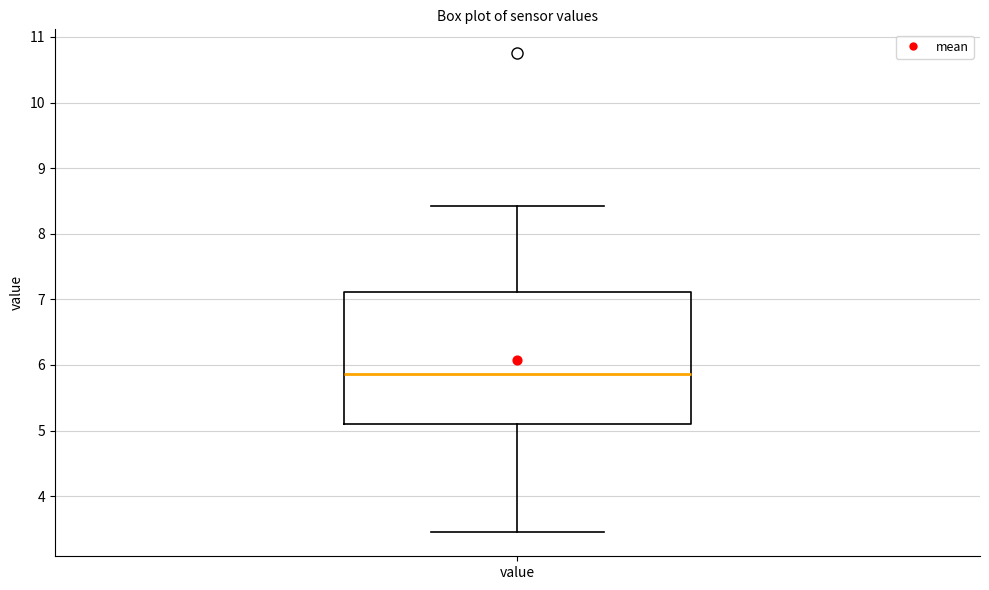

Read this box plot against the y-axis: the position of the median line, the range covered by the box, and the ends of both whiskers. The values are not printed on the chart, so give them approximately, as read against the axis.

median 5.9, box 5.1 to 7.1, whiskers 3.5 to 8.4